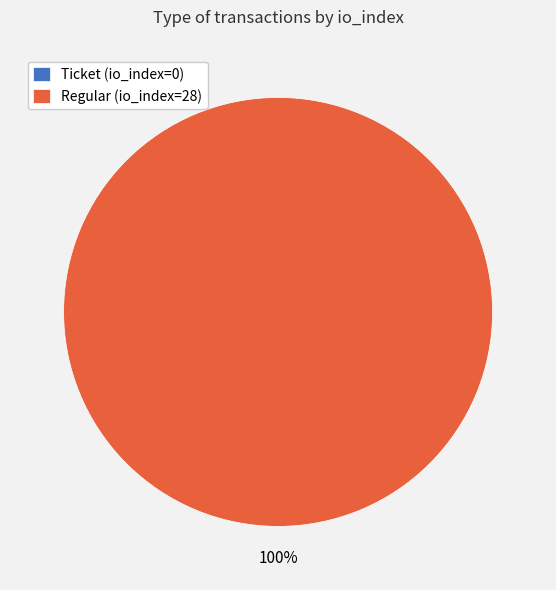

To the nearest percent, what is the average slice percentage?

50%